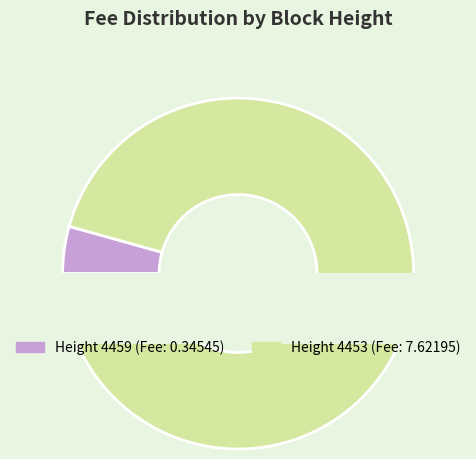

To the nearest percent, what percentage of the pie is 4459?

4%